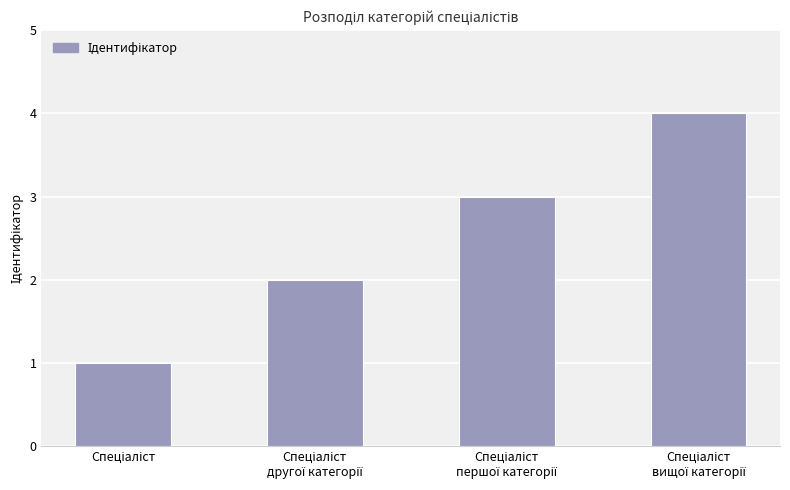

What is the sum of all values?

10